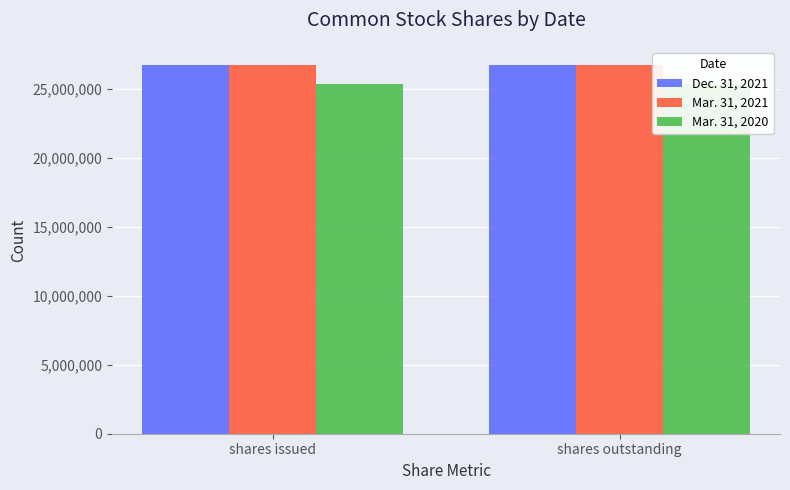

What is the label of the 2nd bar from the right?

shares issued